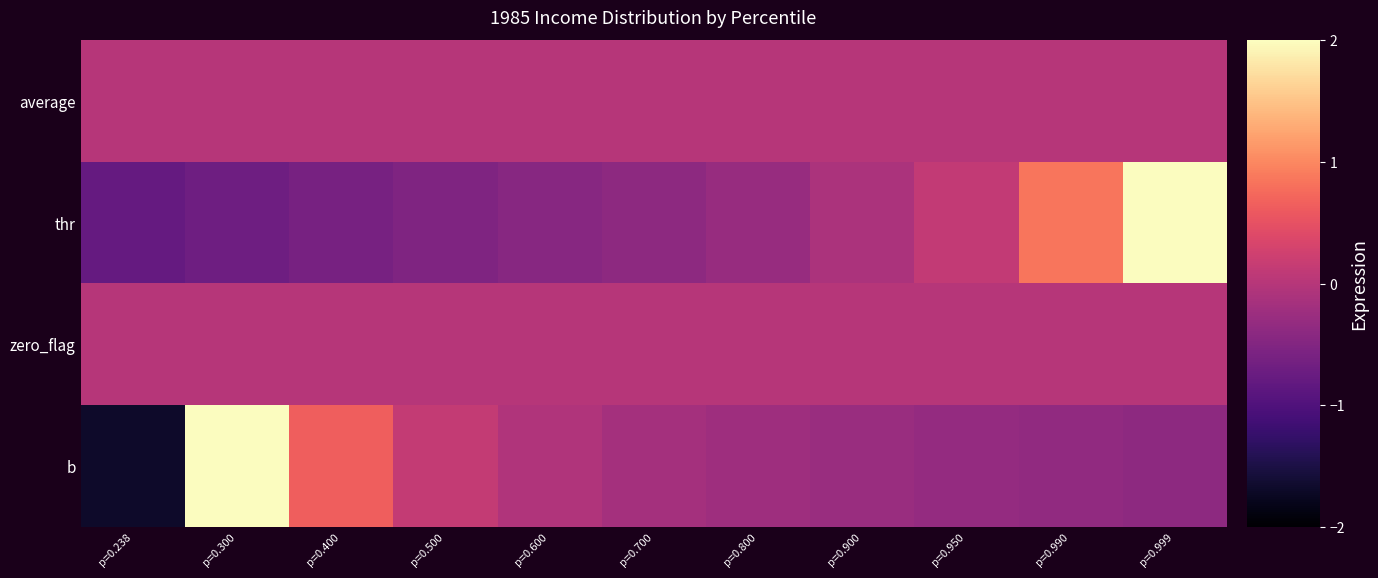

Which series has the widest spread of values?

b